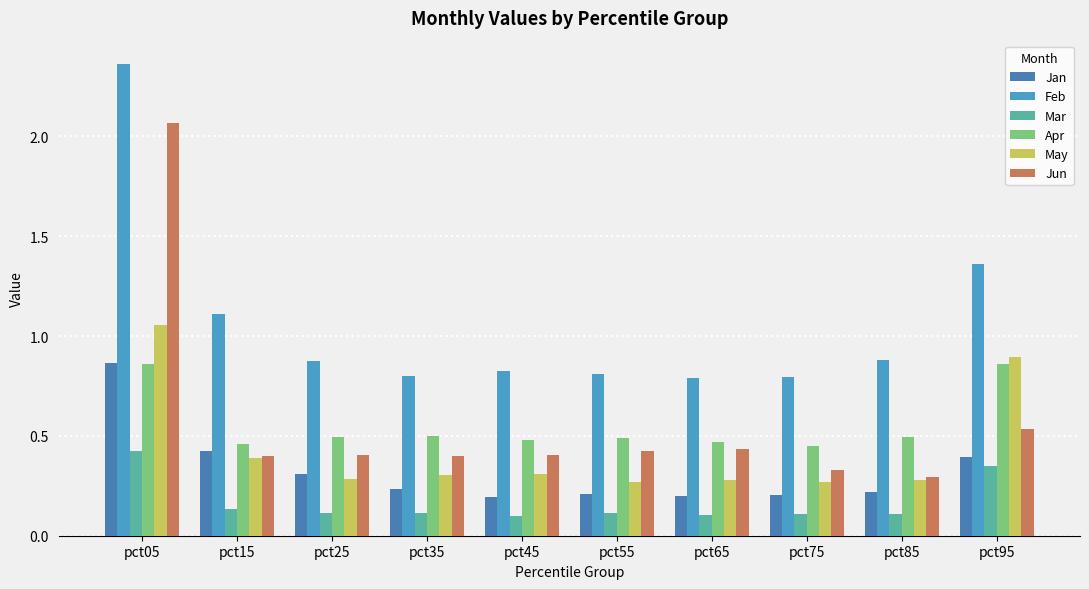

Count the number of categories in the chart.

10